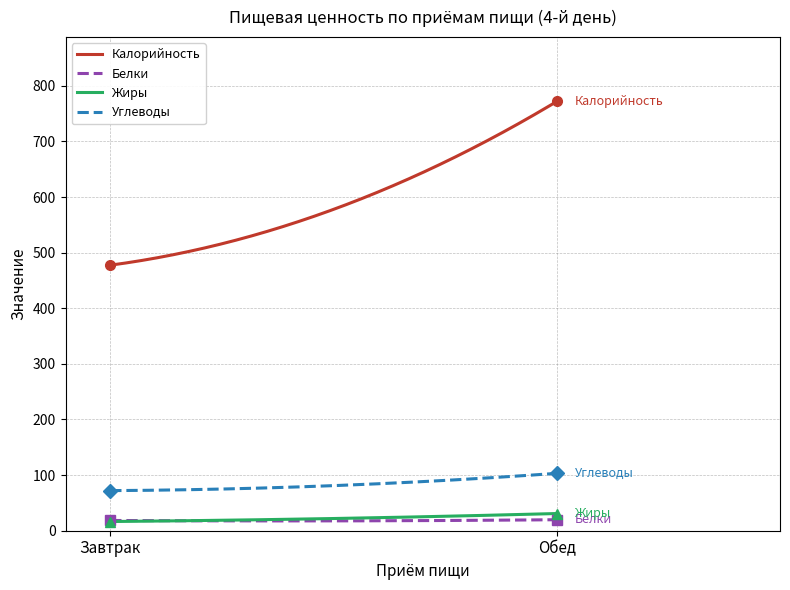

Which series has the largest total across all categories?

Калорийность